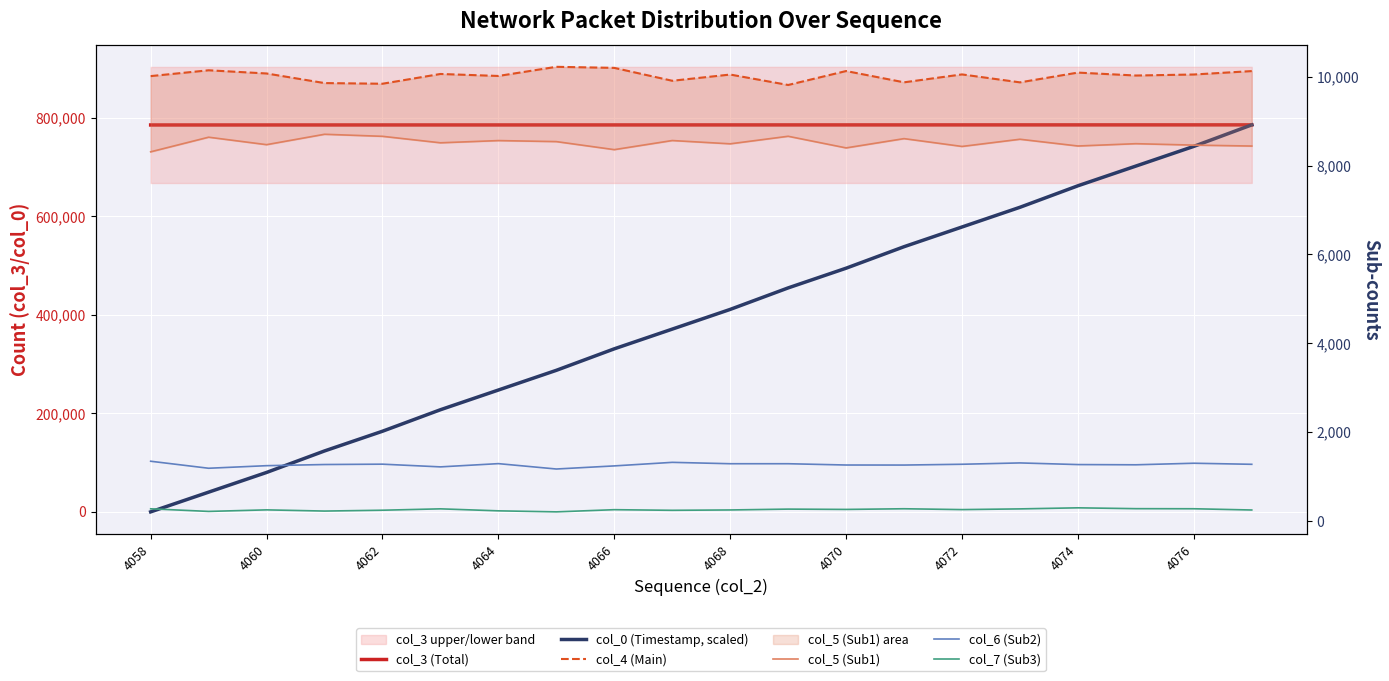

Is it true that col_4 (Main) equals 9876.0 at 15?

True